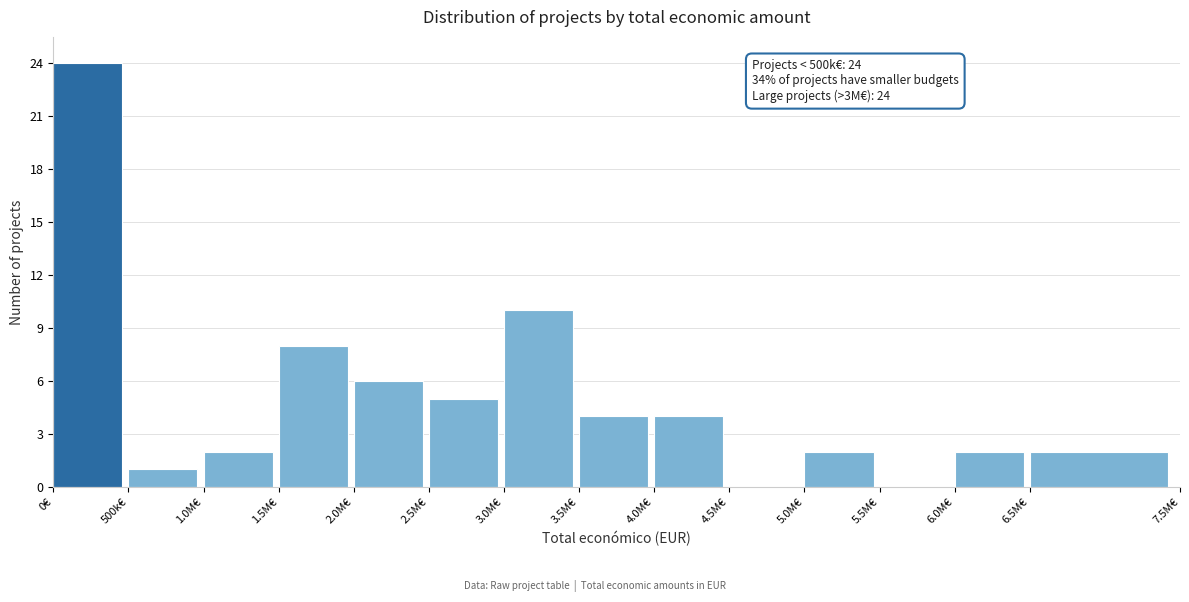

Reading left to right, what are all the values shown in this chart?

0€=24	500k€=1	1.0M€=2	1.5M€=8	2.0M€=6	2.5M€=5	3.0M€=10	3.5M€=4	4.0M€=4	4.5M€=0	5.0M€=2	5.5M€=0	6.0M€=2	6.5M€=2